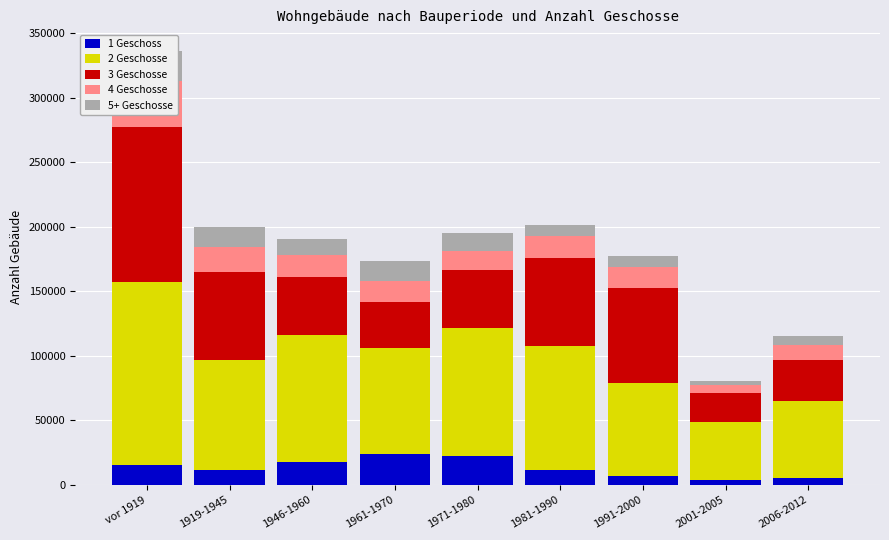

At which label is 2 Geschosse closest to 92956?

1981-1990